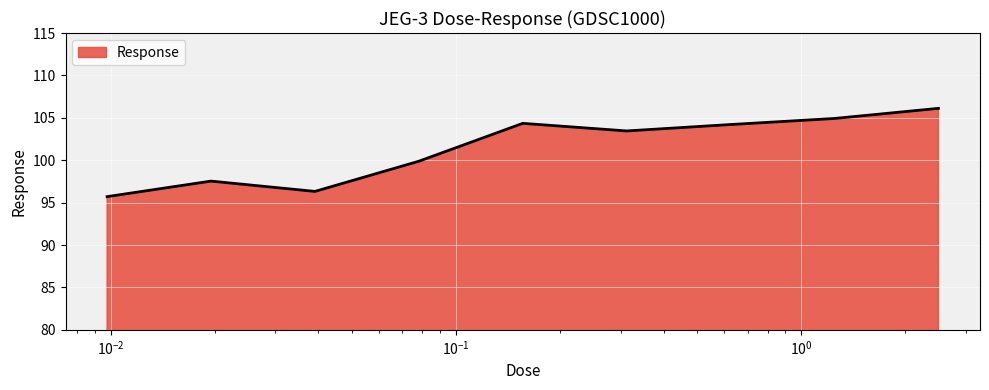

What is the smallest value displayed?

95.7